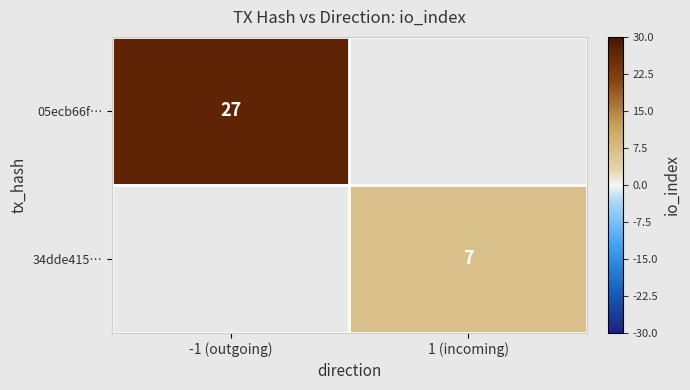

The 34dde415… series shows 7 at 1 (incoming). True or false?

True